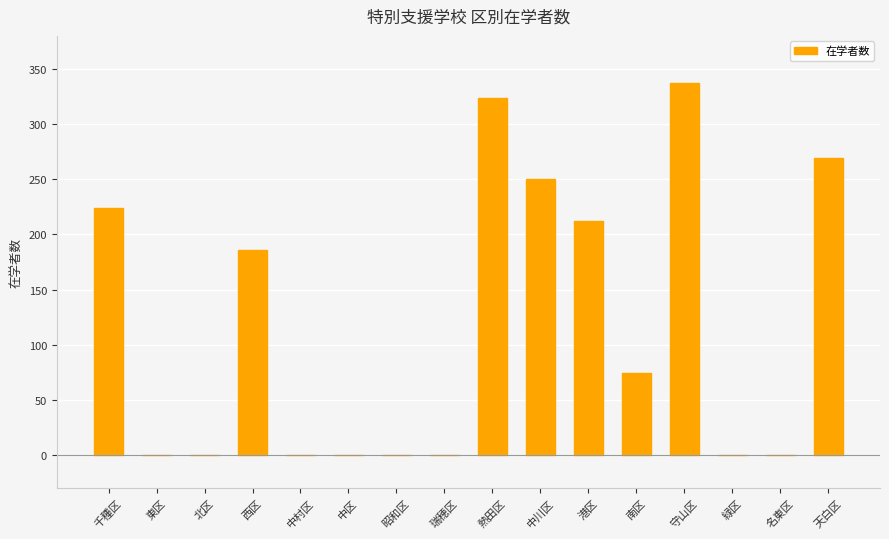

Between 港区 and 南区, which is larger?

港区